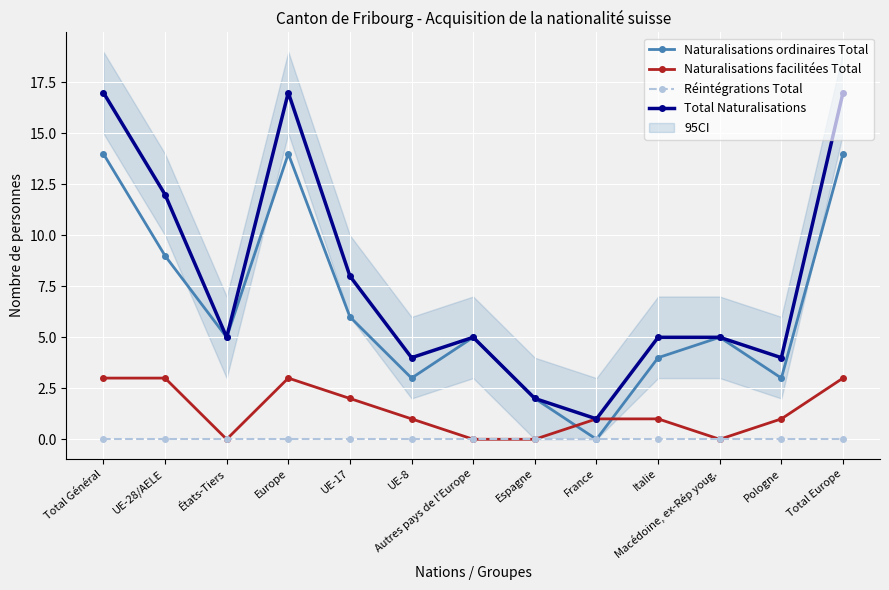

What is the sum of the Total Naturalisations values at UE-8 and Autres pays de l'Europe?

9